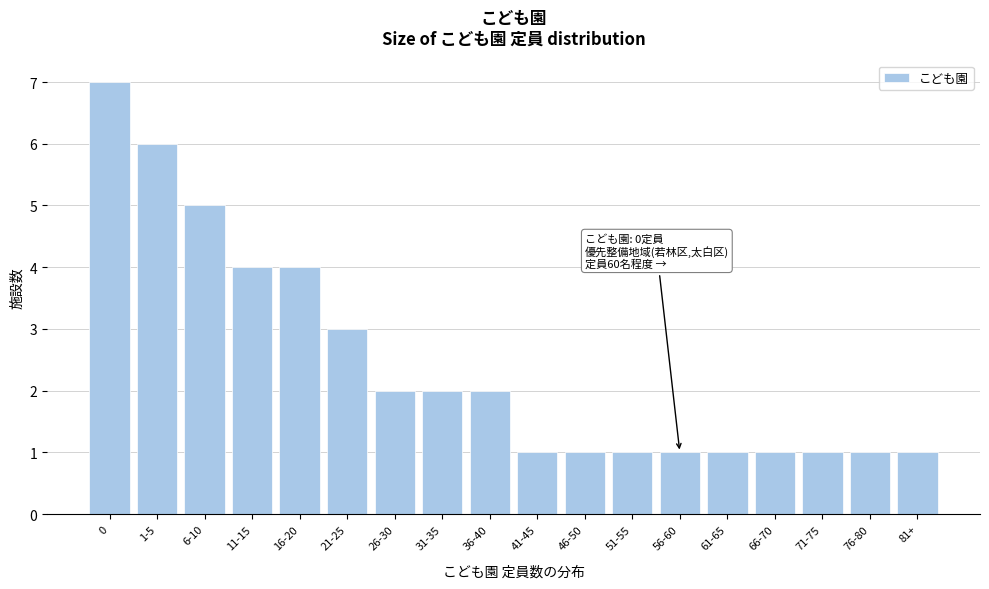

Reading left to right, extract all data points from this chart.

7	6	5	4	4	3	2	2	2	1	1	1	1	1	1	1	1	1